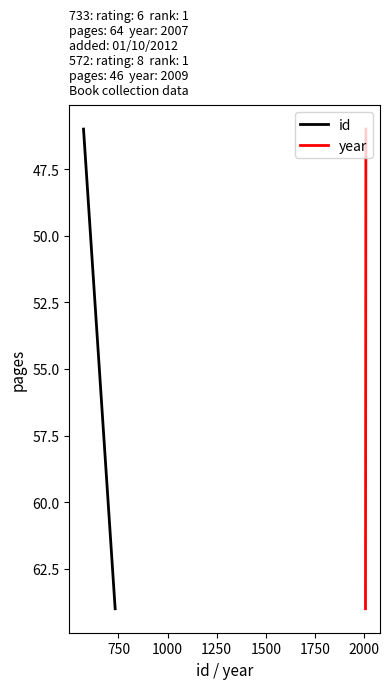

Does the chart display data point markers on the line(s)?

No